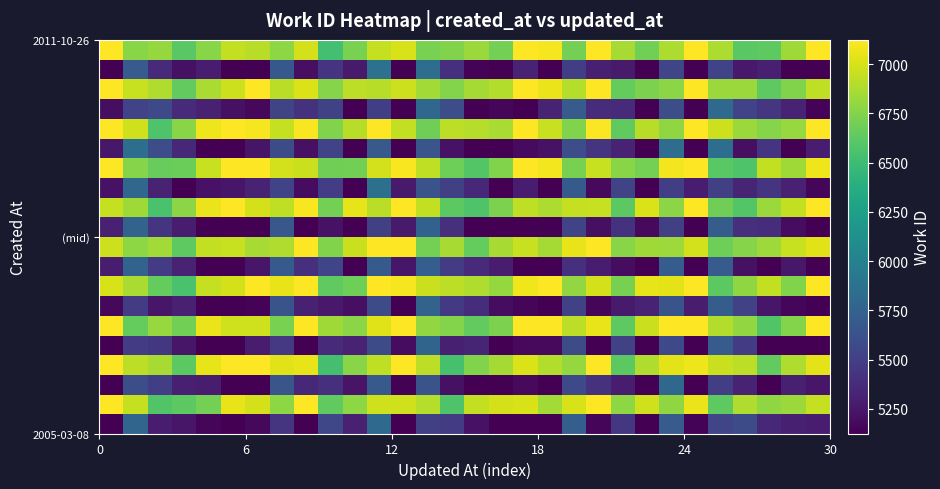

At how many categories does at least one series exceed 7119?

12